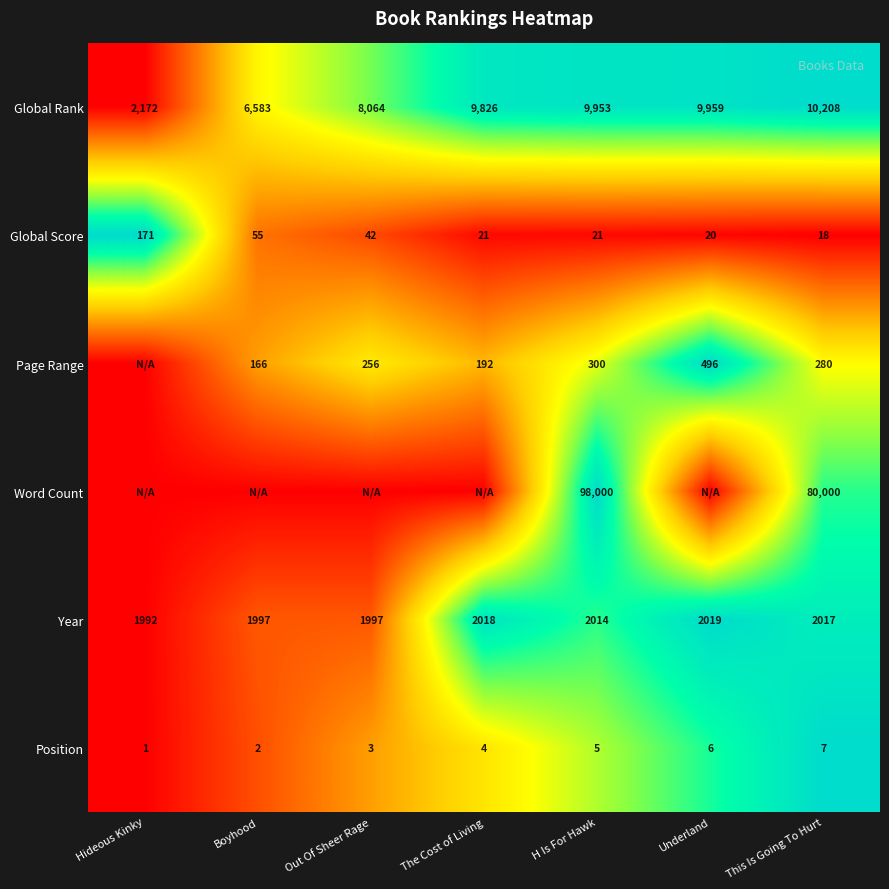

What is the spread (max minus min) of values at H Is For Hawk?

97995